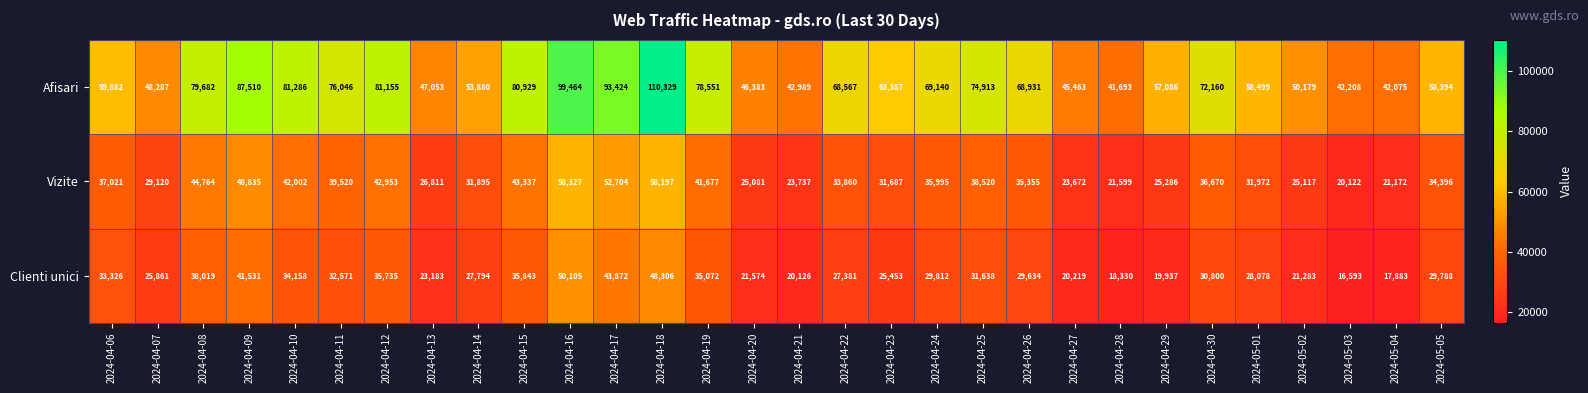

List the series in order of their peak value, lowest first.

Clienti unici, Vizite, Afisari